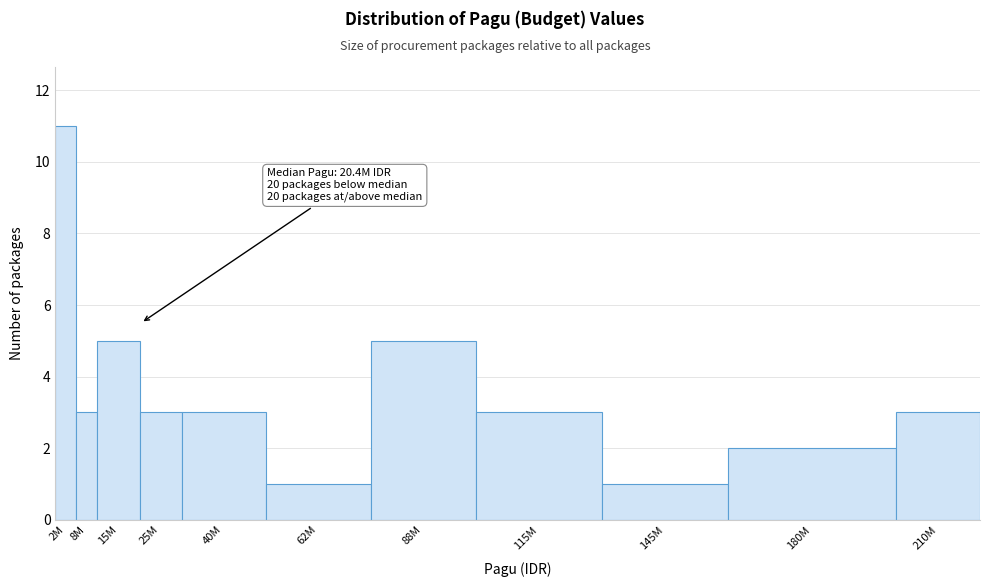

Reading left to right, list all the values displayed in this chart.

11	3	5	3	3	1	5	3	1	2	3